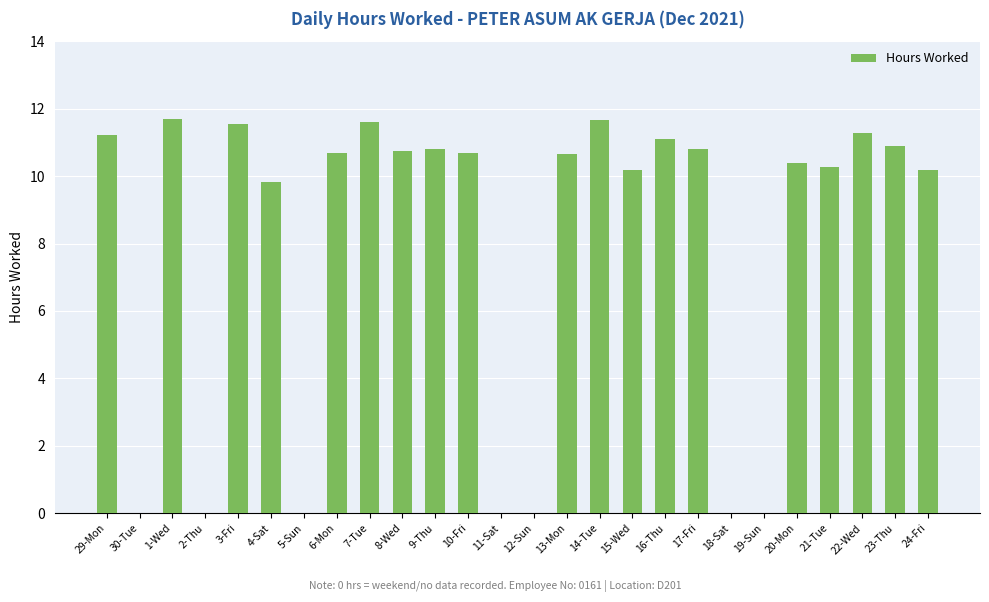

What is the difference between the values at 14-Tue and 29-Mon?

0.4